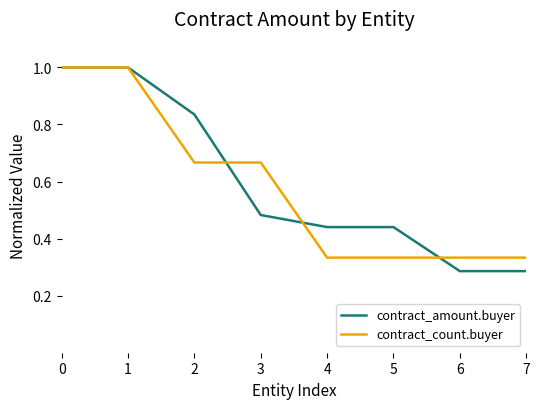

Which series has the largest total across all categories?

contract_amount.buyer